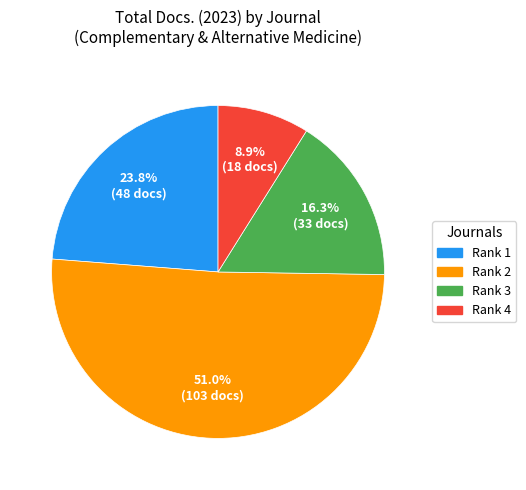

Does any single category account for the majority?

Yes